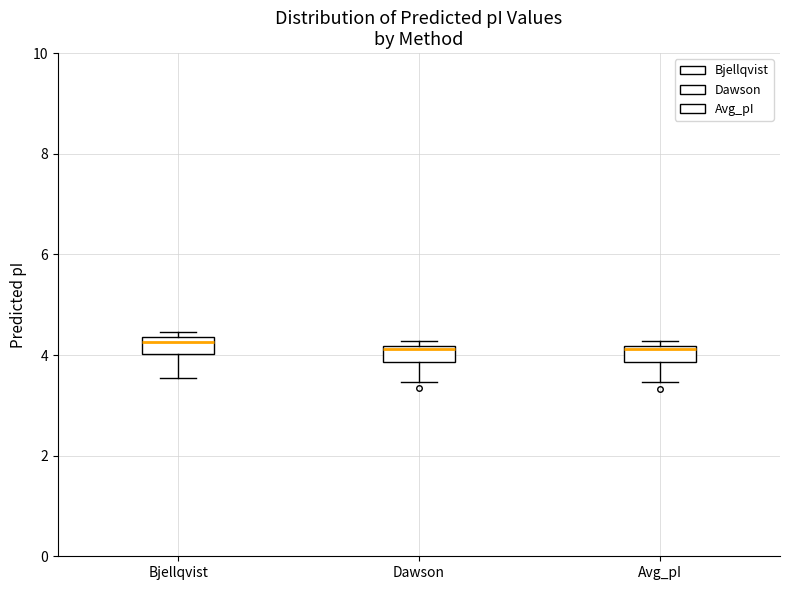

Reading left to right, transcribe this box plot: for each box, give where its median line is, the range the box spans, and where its two whiskers end, as read against the y-axis. The values are not printed on the chart, so give them approximately, as read against the axis.

Bjellqvist: median 4.2, box 4.0 to 4.4, whiskers 3.6 to 4.4 (just above the box's upper edge)
Dawson: median 4.2 (just below the box's upper edge), box 3.8 to 4.2, whiskers 3.4 to 4.2 (just above the box's upper edge)
Avg_pI: median 4.2 (just below the box's upper edge), box 3.8 to 4.2, whiskers 3.4 to 4.2 (just above the box's upper edge)